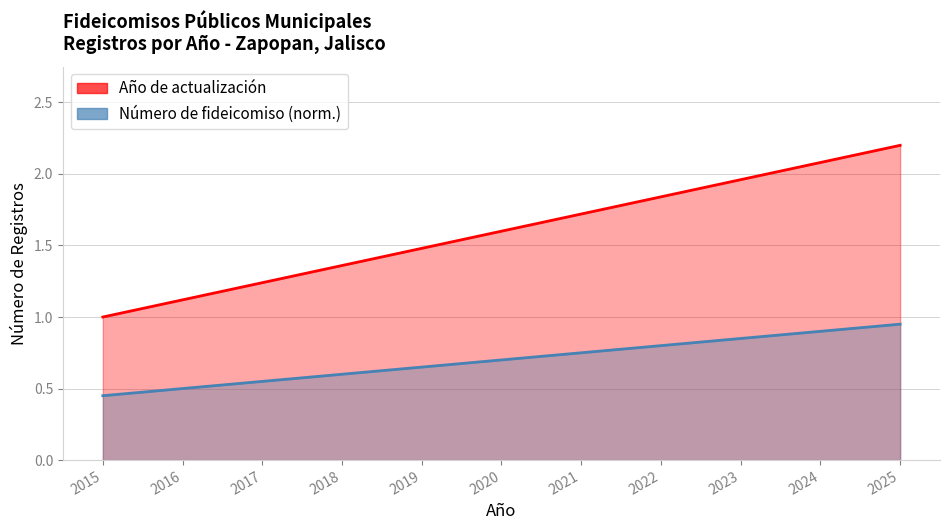

Reading left to right, list all the values displayed in this chart.

Año de actualización: 2015=1.0	2016=1.1	2017=1.2	2018=1.4	2019=1.5	2020=1.6	2021=1.7	2022=1.8	2023=2.0	2024=2.1	2025=2.2
Número de fideicomiso (norm.): 2015=0.5	2016=0.5	2017=0.6	2018=0.6	2019=0.7	2020=0.7	2021=0.8	2022=0.8	2023=0.9	2024=0.9	2025=0.9